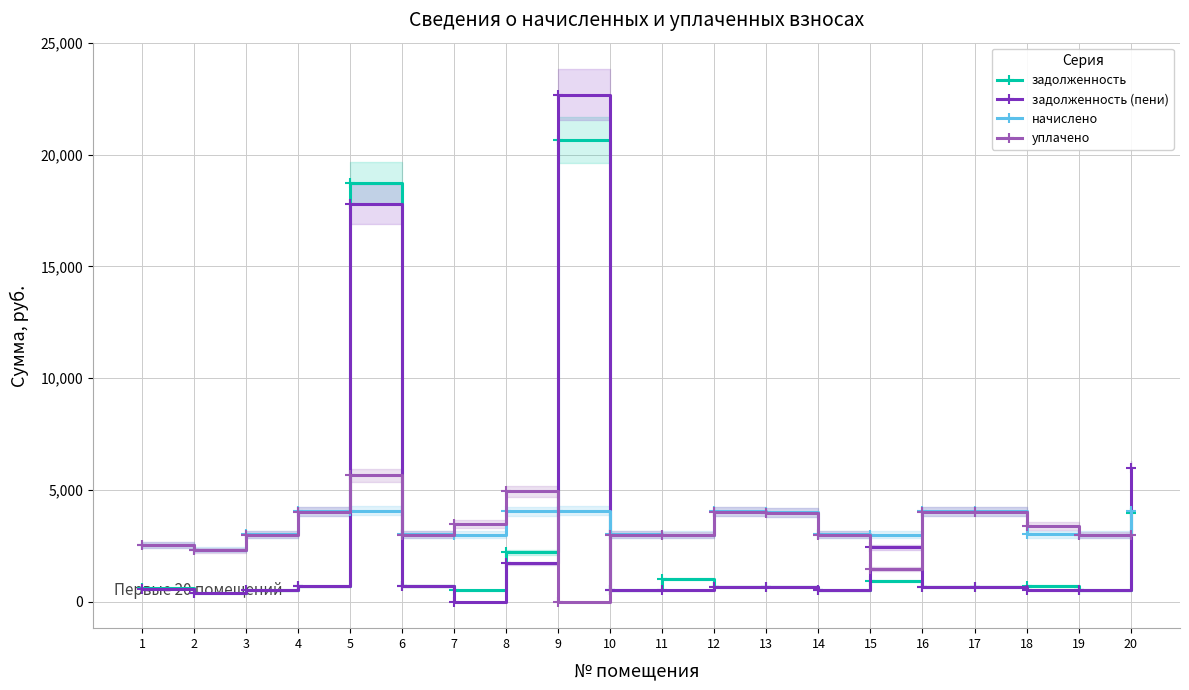

The value of начислено at 1 is 1734.0. True or false?

False